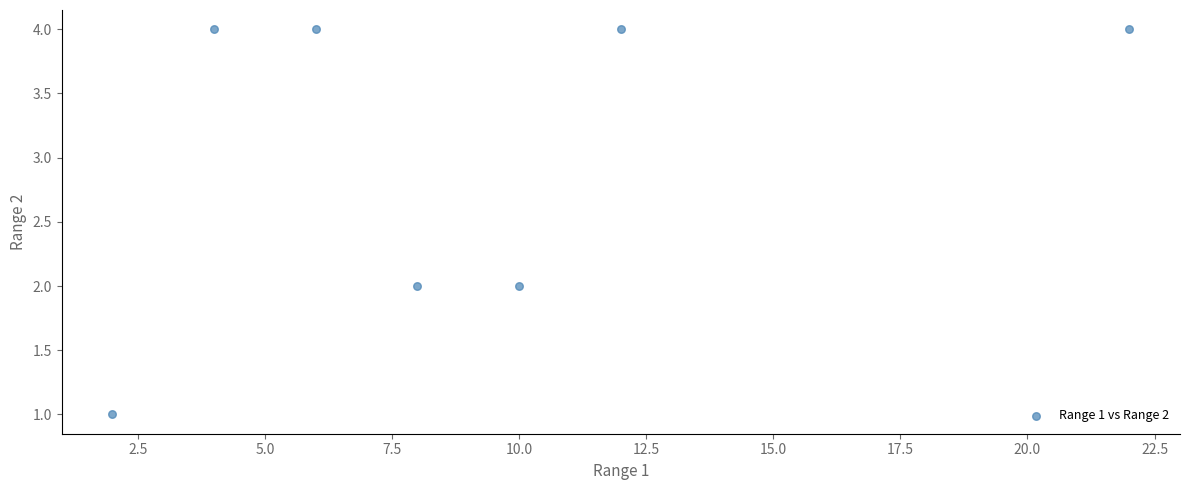

What is the range of Y values (max minus min)?

3